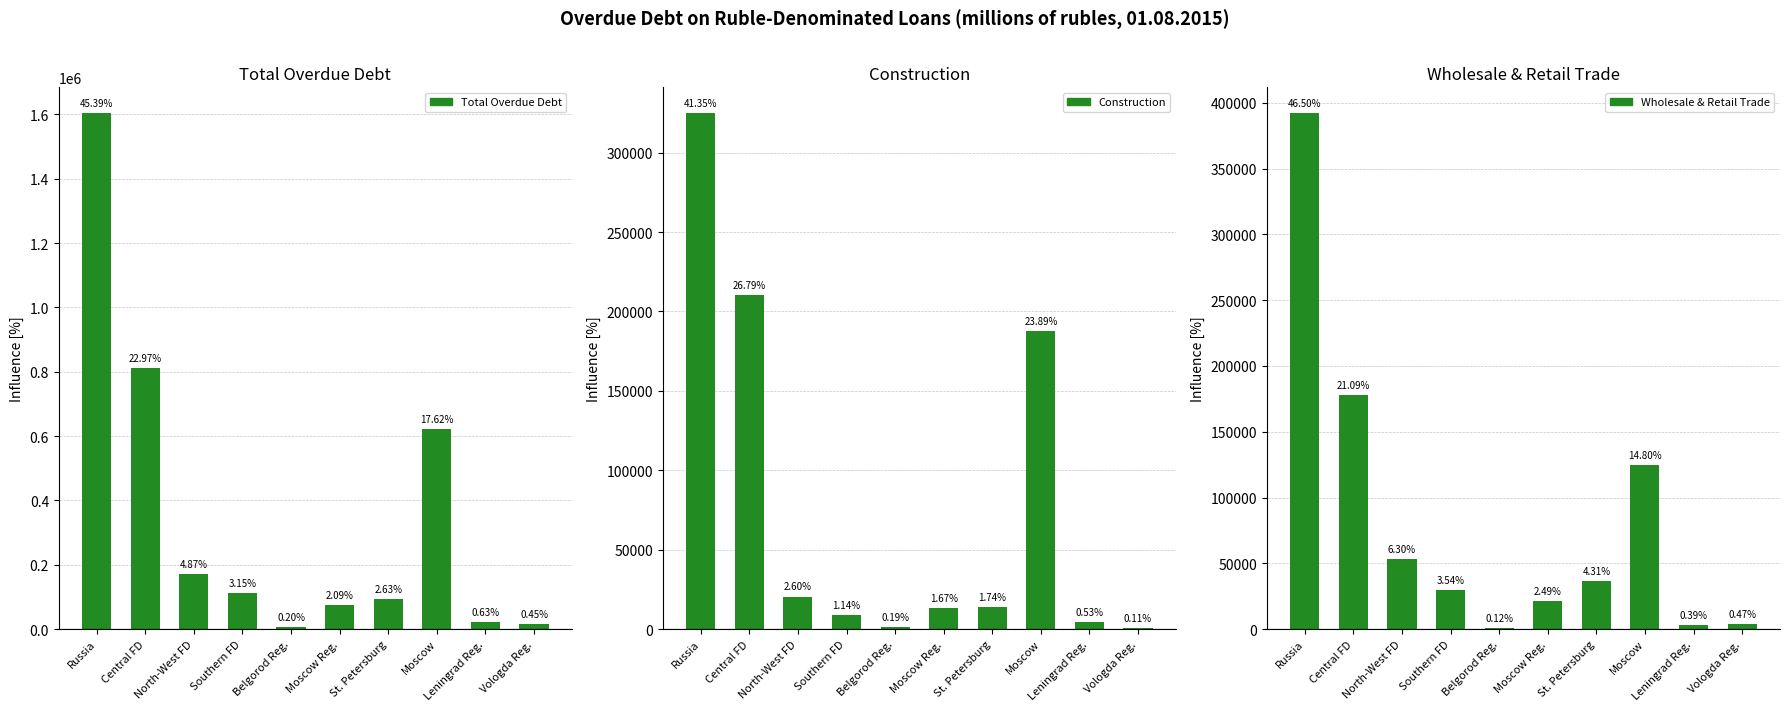

What is the label of the 6th bar from the left?

Moscow Reg.